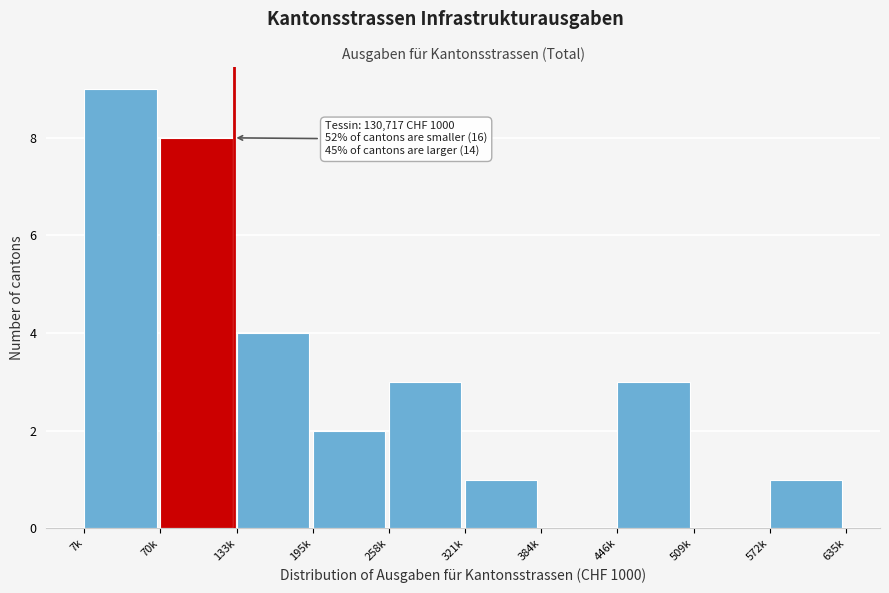

Reading right to left, list all the values displayed in this chart.

572k=1	509k=0	446k=3	384k=0	321k=1	258k=3	195k=2	133k=4	70k=8	7k=9